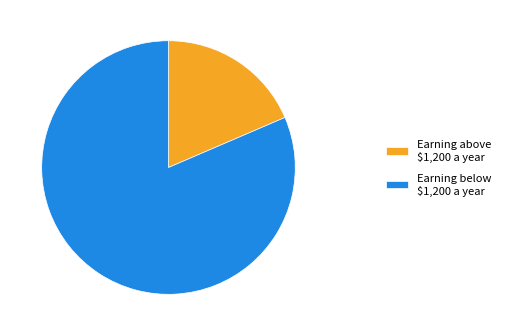

Which category has the biggest portion of the pie?

Earning below $1,200 a year